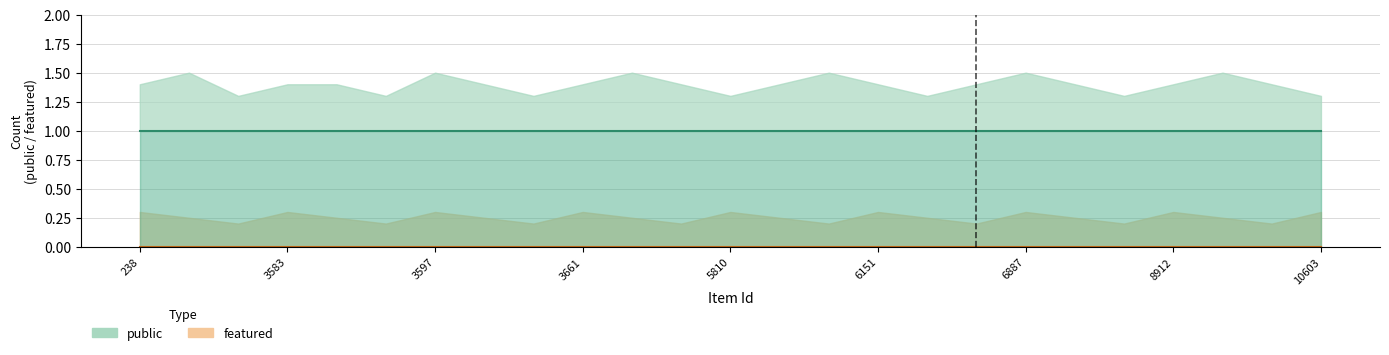

The public series shows 2 at 3589. True or false?

False